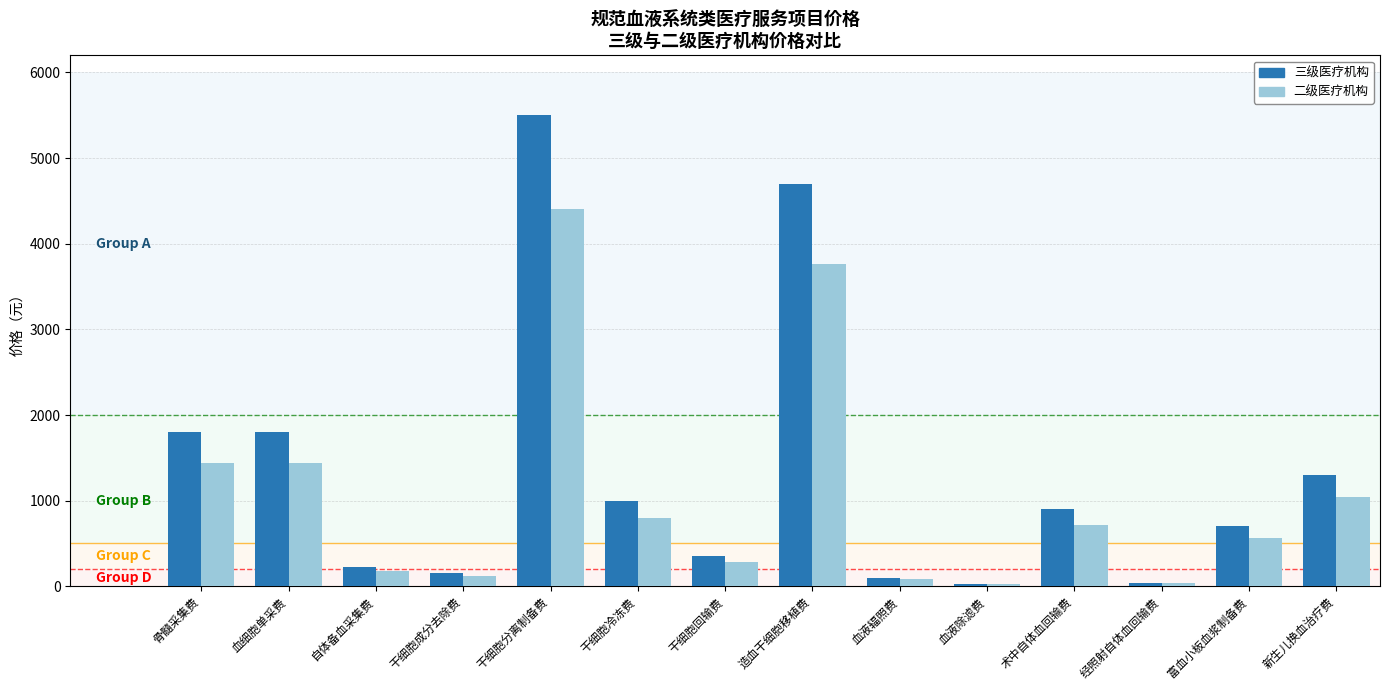

What is the difference between the 三级医疗机构 values at 造血干细胞移植费 and 血液辐照费?

4600